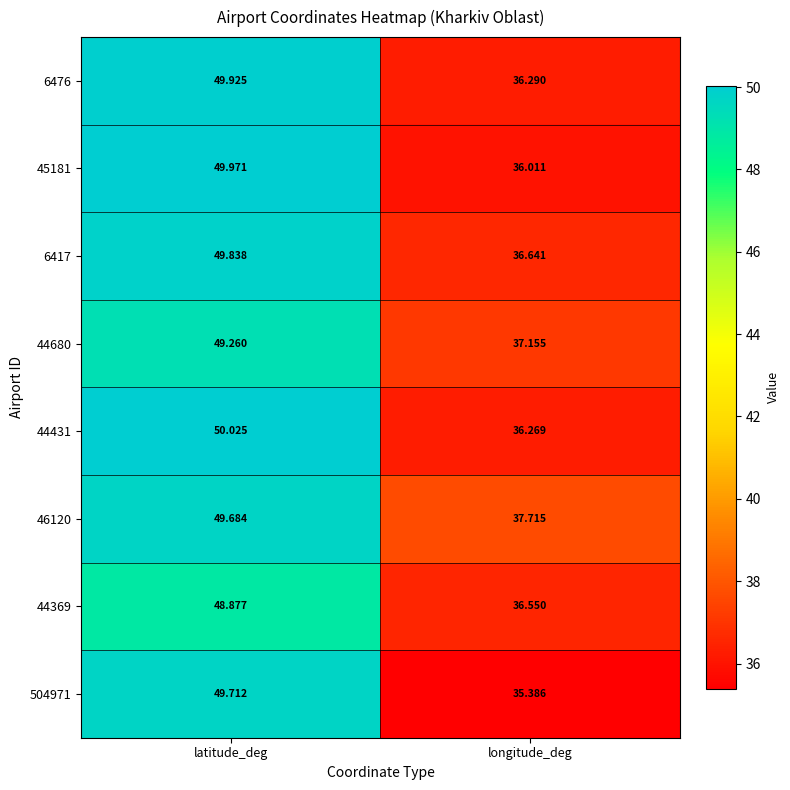

How many distinct data groups are displayed?

8